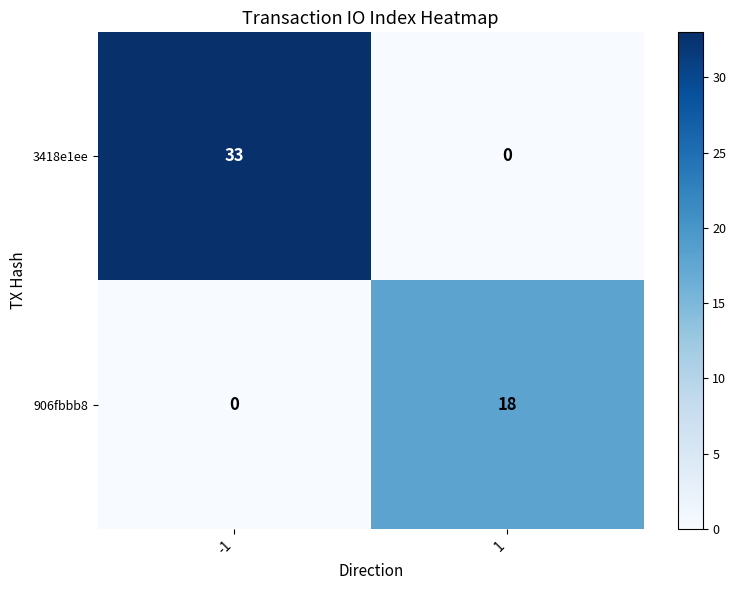

What is the difference between the 906fbbb8 values at 1 and -1?

18